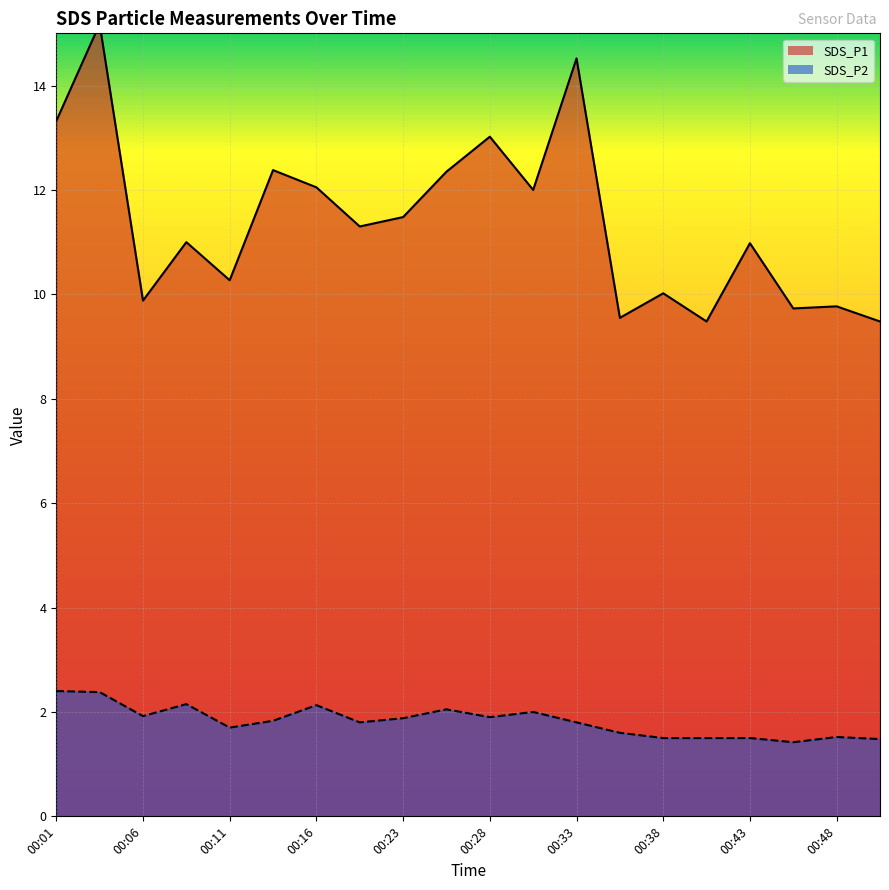

True or false: SDS_P1 has a value of 14.5 at 00:33.

True